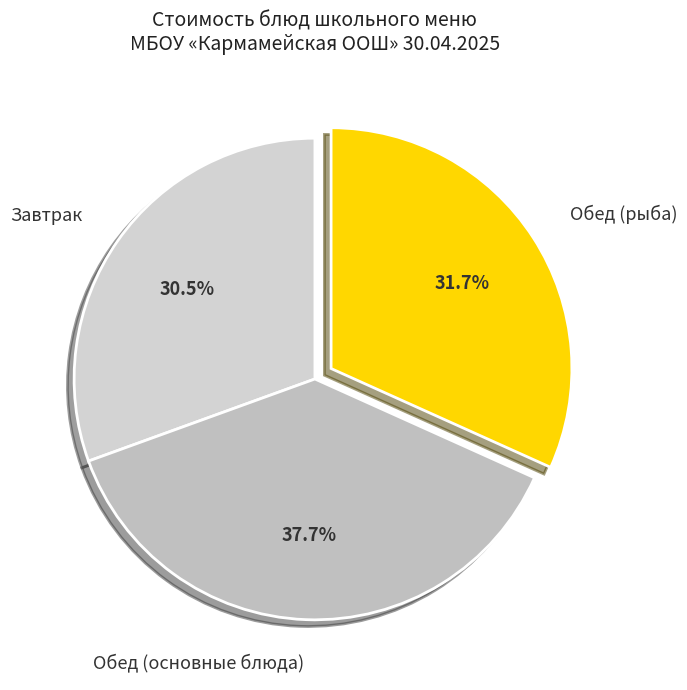

Between Обед (основные блюда) and Обед (рыба), which is larger?

Обед (основные блюда)